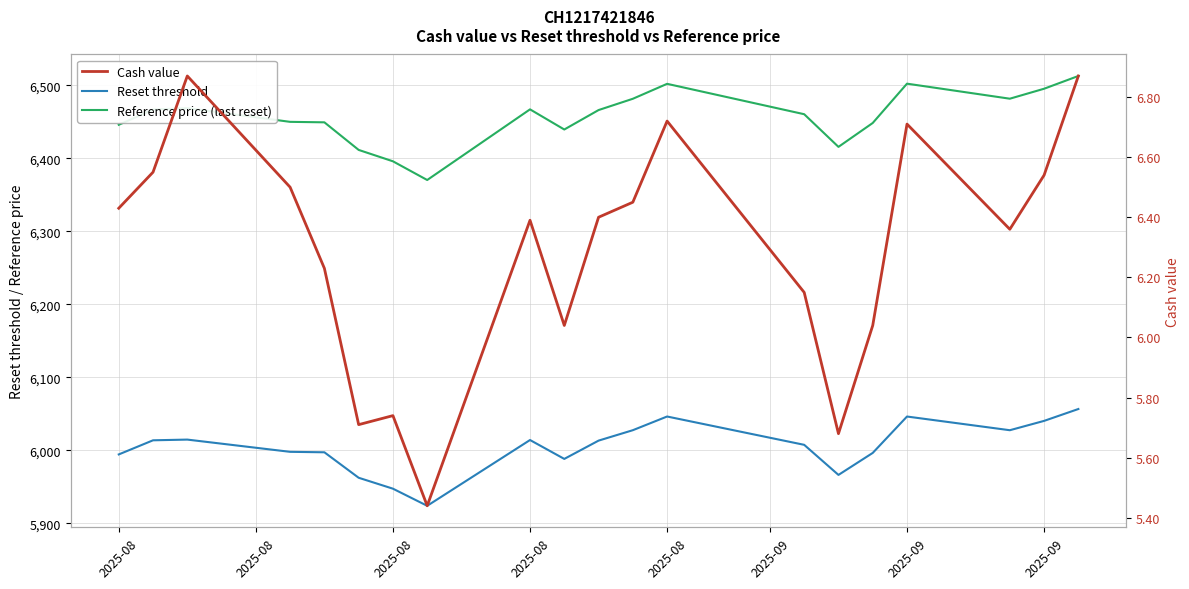

Rank the series at 2025-08 from highest to lowest value.

Reference price (last reset), Reset threshold, Cash value